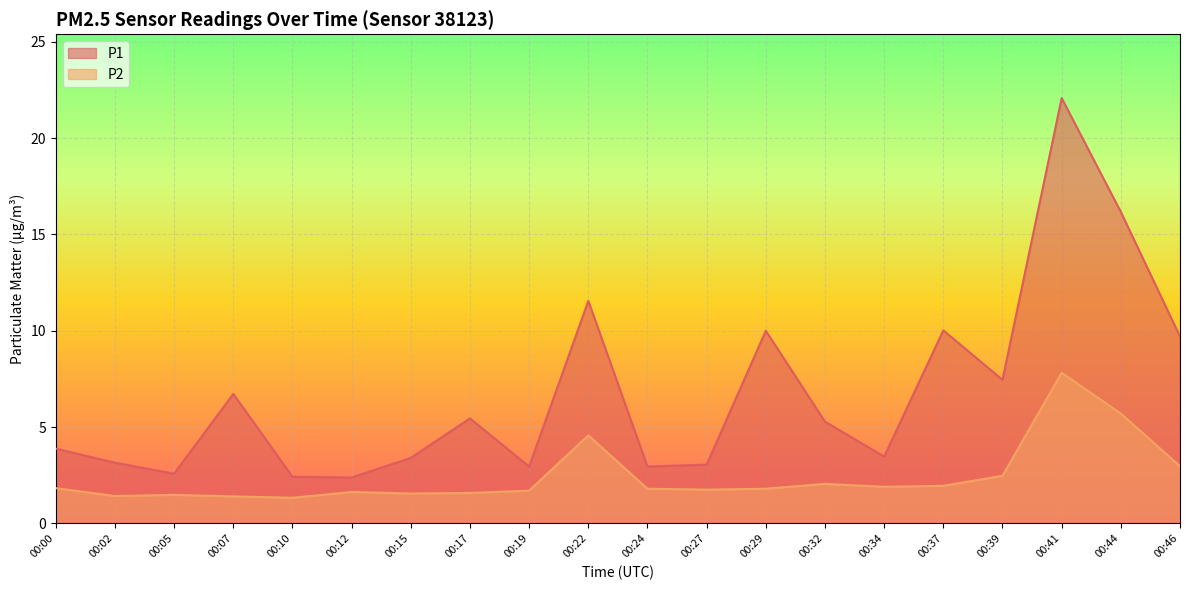

What is the difference between the maximum and second lowest values in the P2 series?

6.4